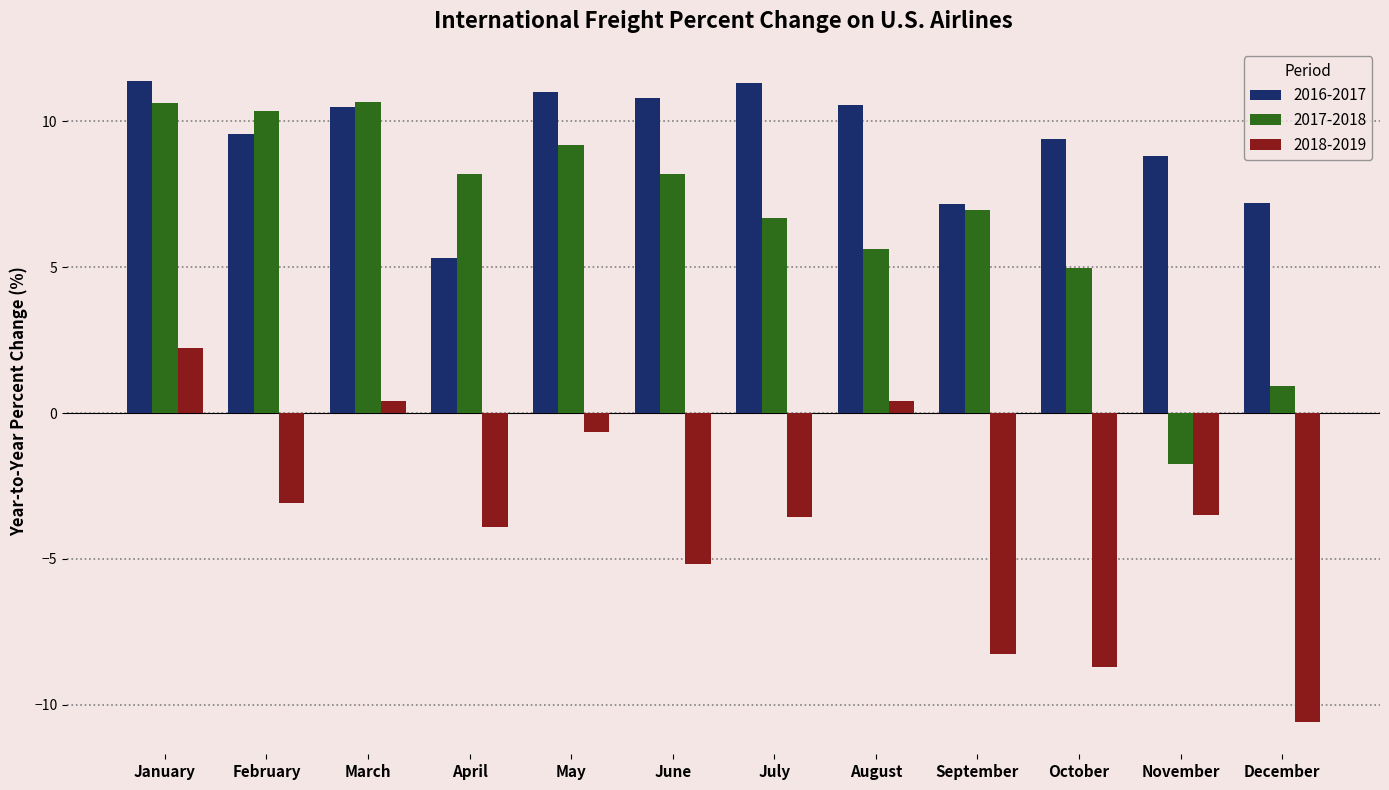

Which series has the largest total across all categories?

2016-2017